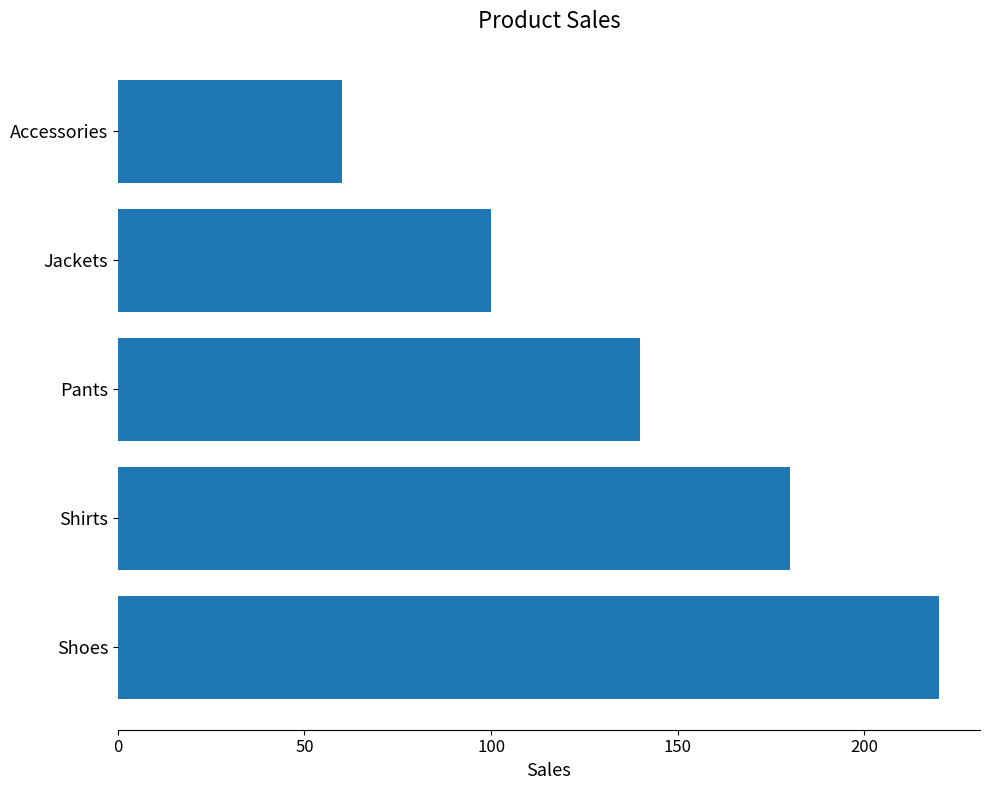

Reading bottom to top, what are all the values shown in this chart?

220	180	140	100	60